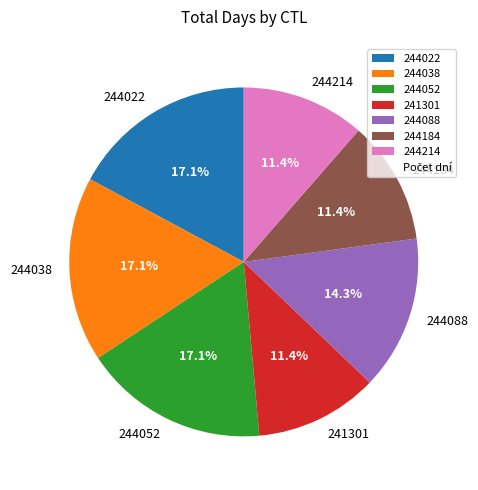

Between 244022 and 241301, which is larger?

244022